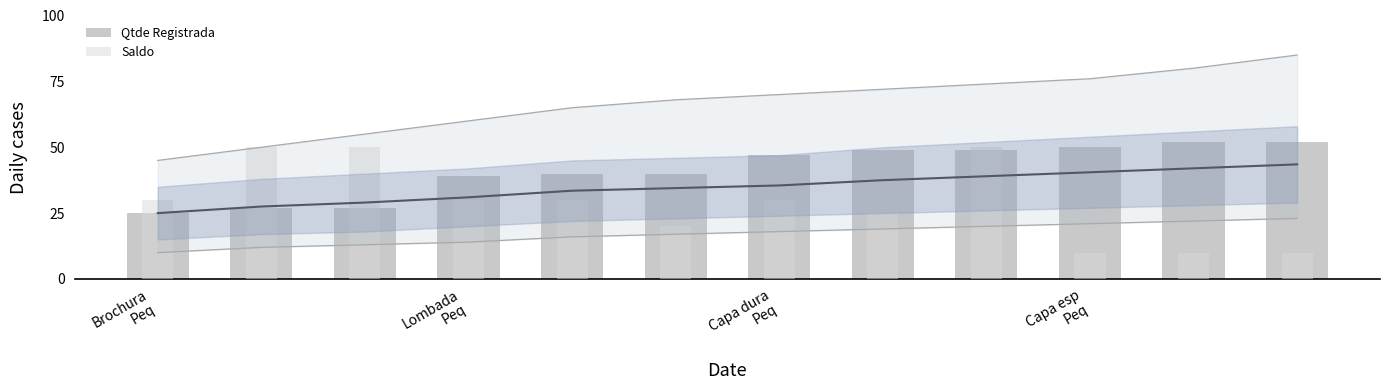

How many distinct data groups are displayed?

2